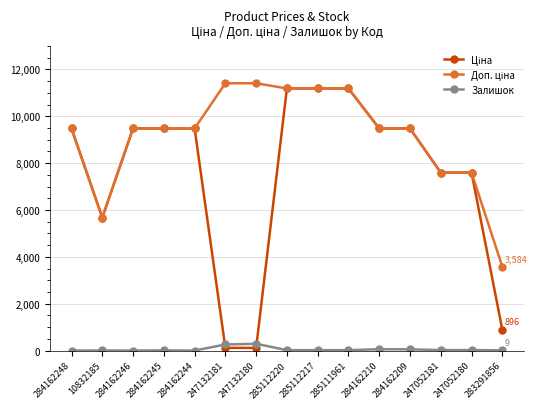

What is the total value across all series at 284162209?

19013.1